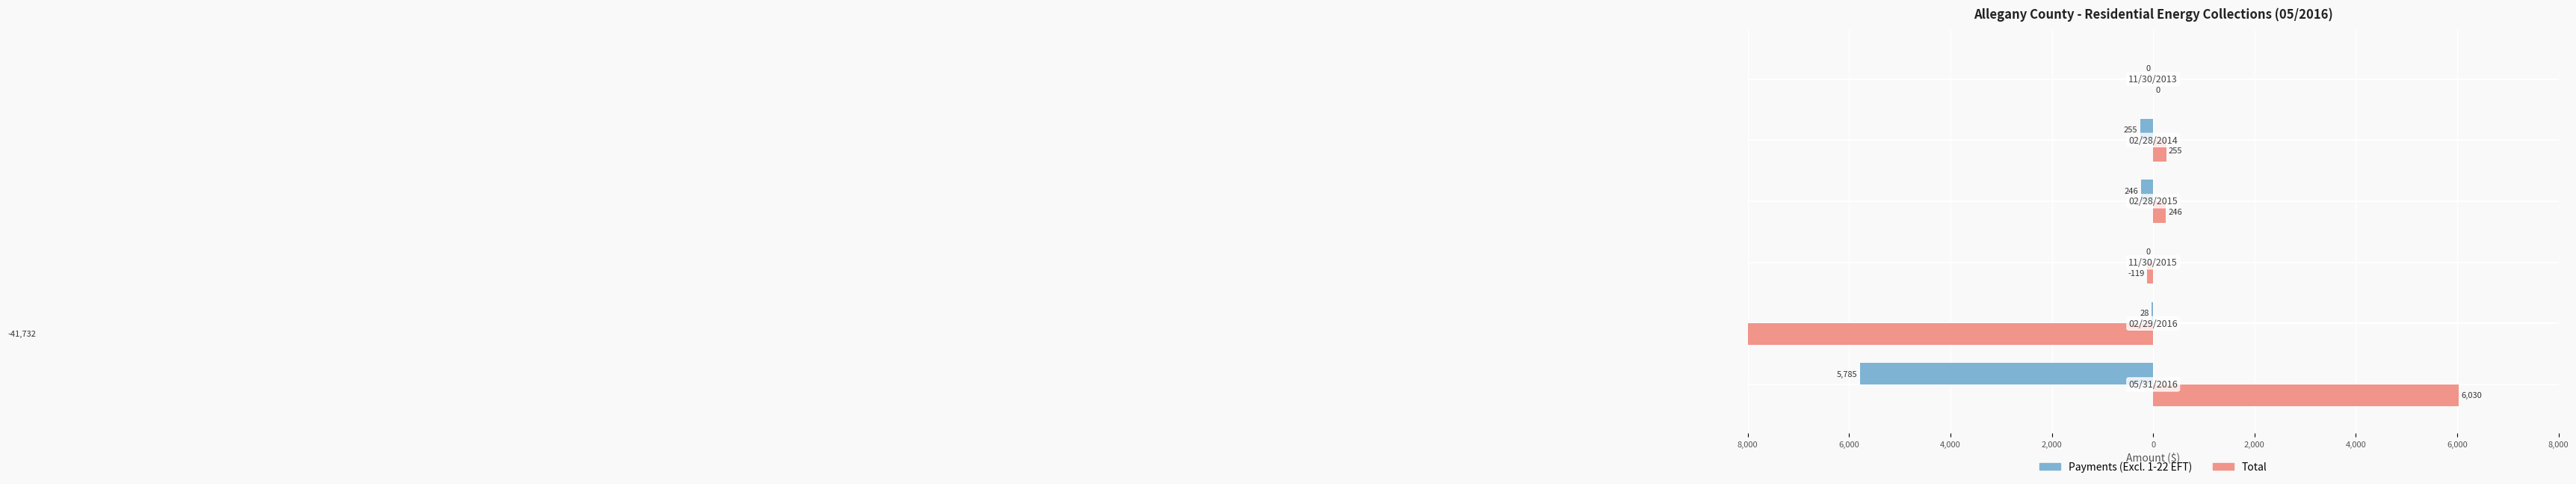

What is the greatest value displayed?

6030.4